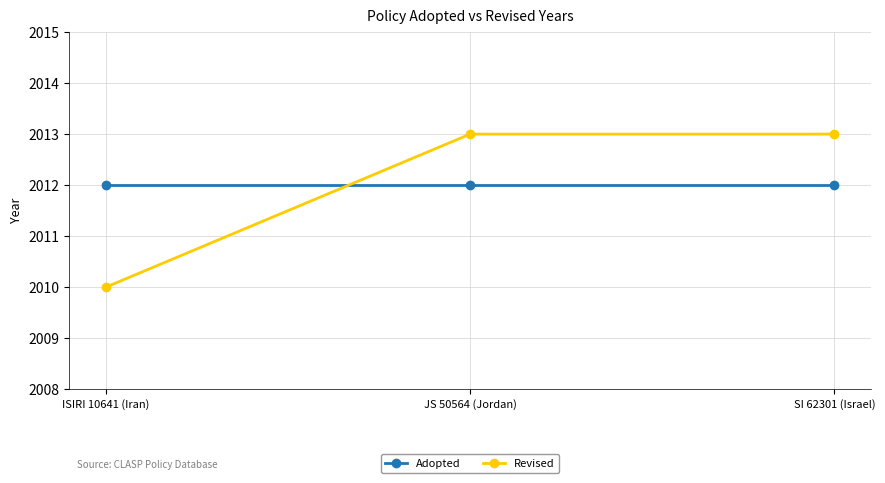

Rank the series at JS 50564 (Jordan) from highest to lowest value.

Revised, Adopted